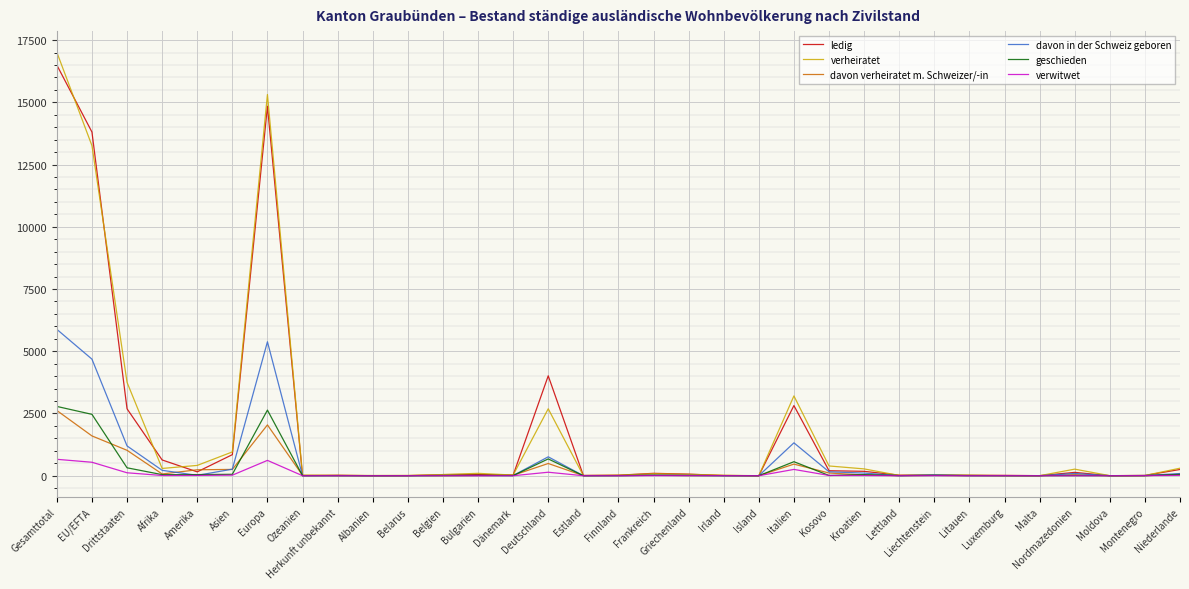

What is the total value across all series at Belarus?

22